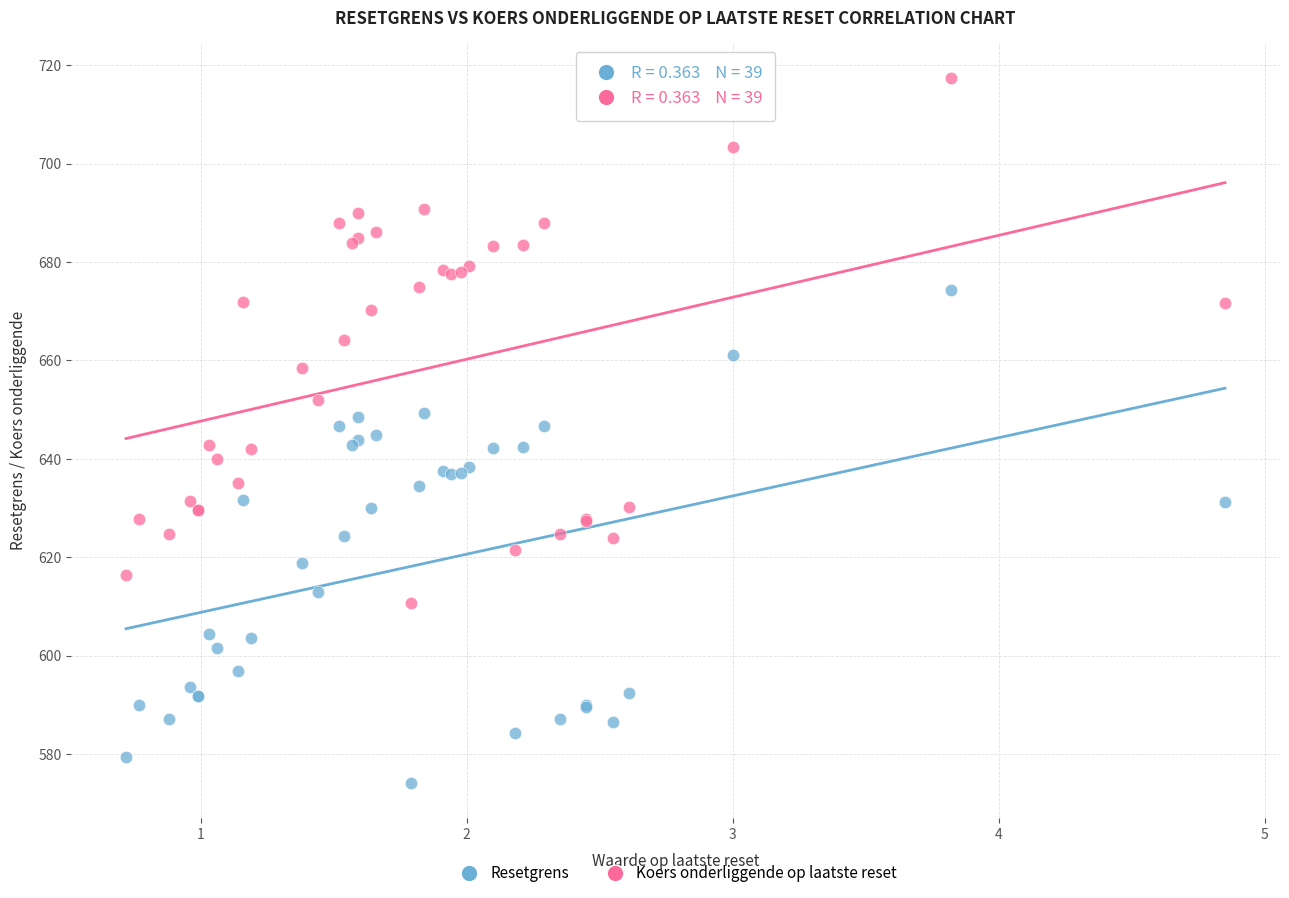

Which series has the widest spread of Y values?

Koers onderliggende op laatste reset